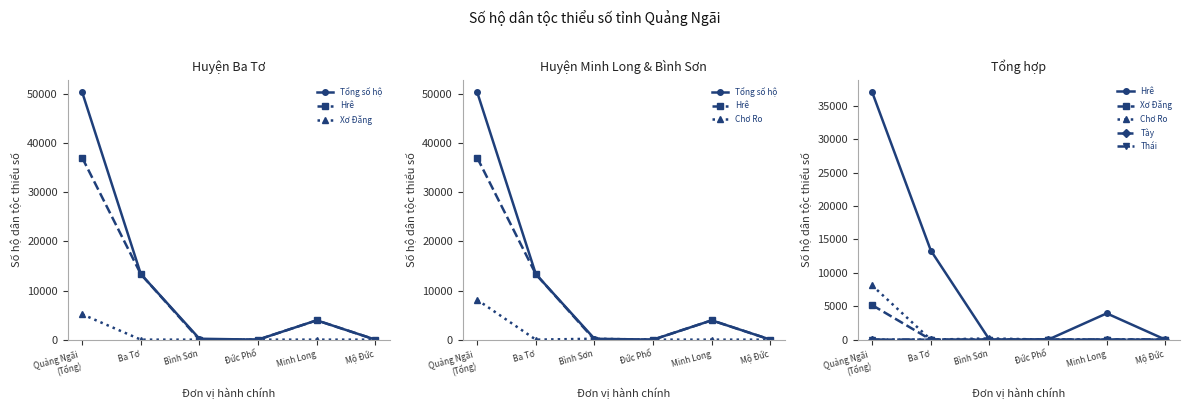

True or false: Thái and Tổng số hộ intersect in this chart.

False